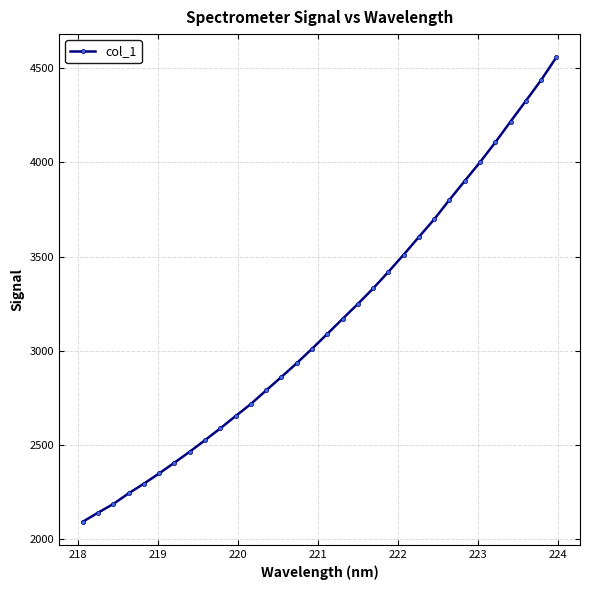

What is the value of the 10th point from the left?

2589.8